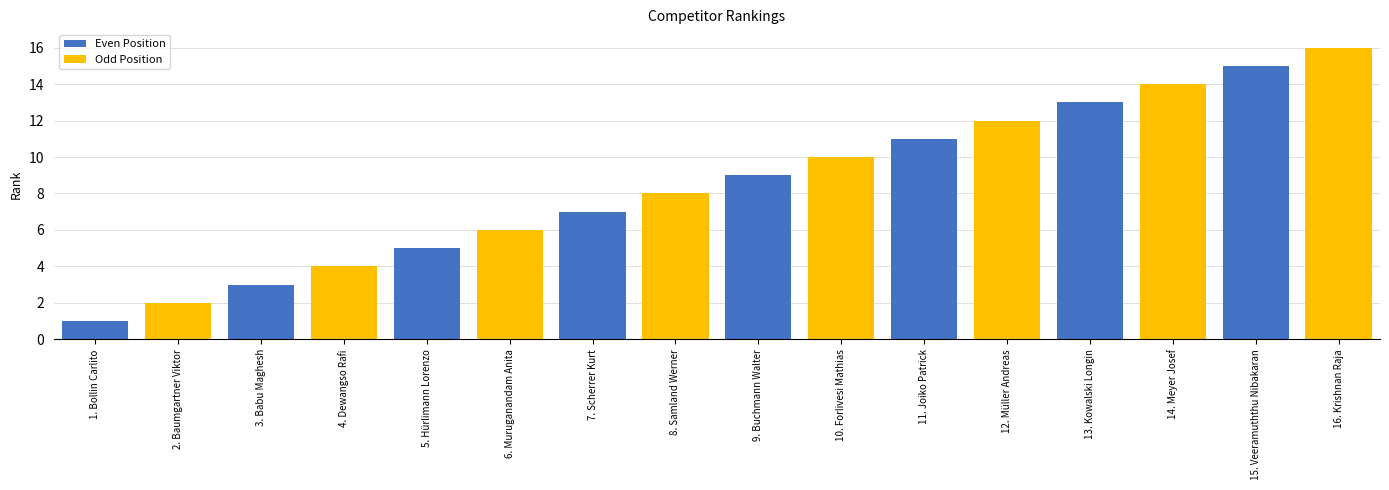

What is the difference between the maximum and minimum values in the Even Position series?

14